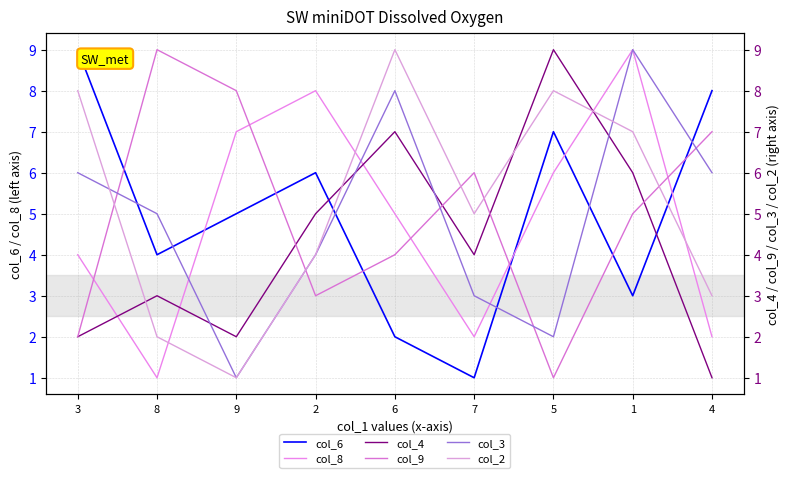

In col_9, how many points are lower than both neighbors (excluding endpoints)?

2